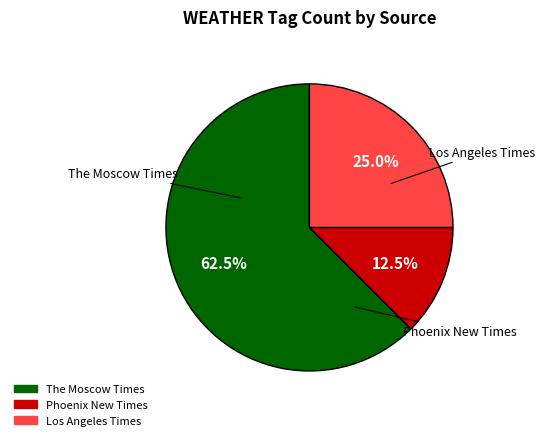

Does any single category account for the majority?

Yes